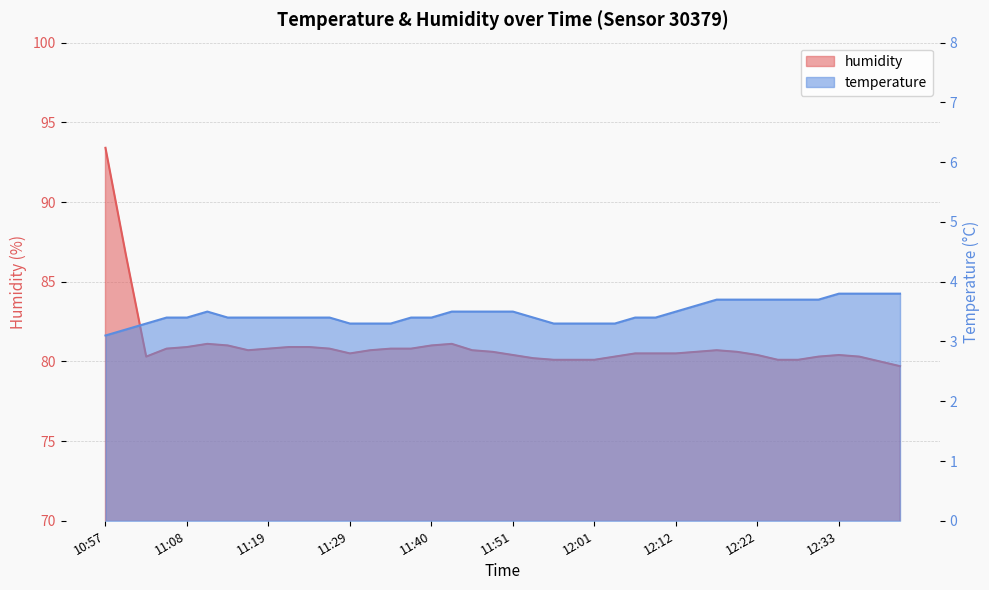

List the labels in order of humidity value, largest first.

10:57, 11:00, 11:11, 11:43, 11:13, 11:40, 11:08, 11:21, 11:24, 11:06, 11:19, 11:26, 11:35, 11:37, 11:16, 11:32, 11:45, 12:17, 11:48, 12:15, 12:20, 11:29, 12:06, 12:09, 12:12, 11:51, 12:22, 12:33, 11:03, 12:04, 12:31, 12:36, 11:53, 11:56, 11:58, 12:01, 12:25, 12:28, 12:39, 12:41